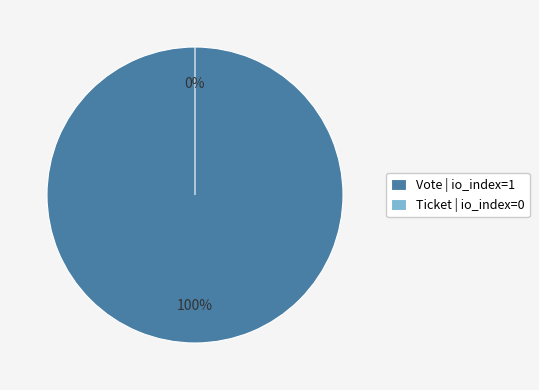

To the nearest percent, what is the difference between the Vote (io_index=1) and Ticket (io_index=0) slice percentages?

100%